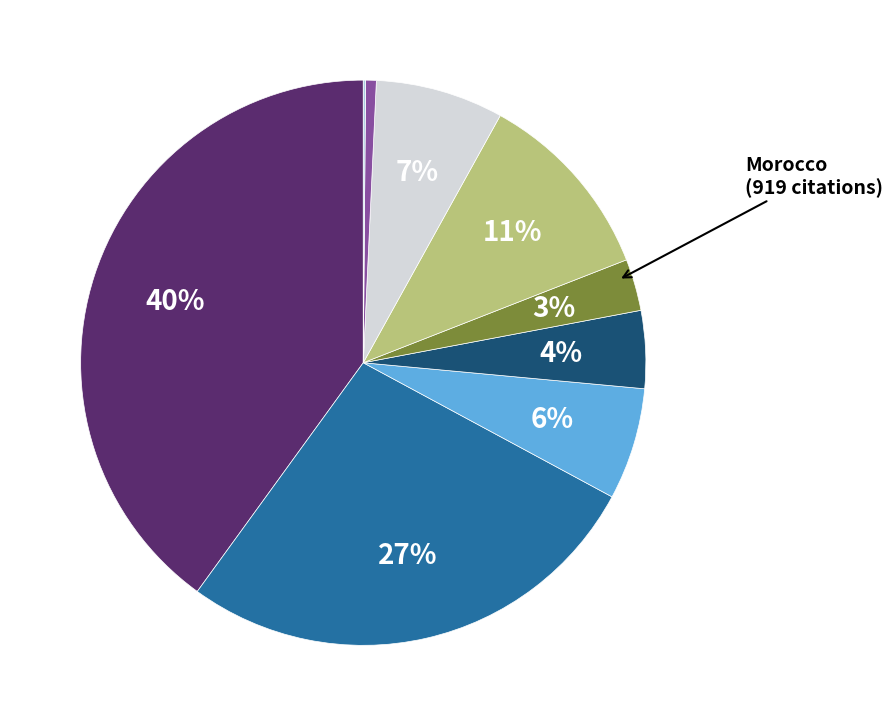

To the nearest percent, what is the difference between the largest and smallest slice percentages?

40%